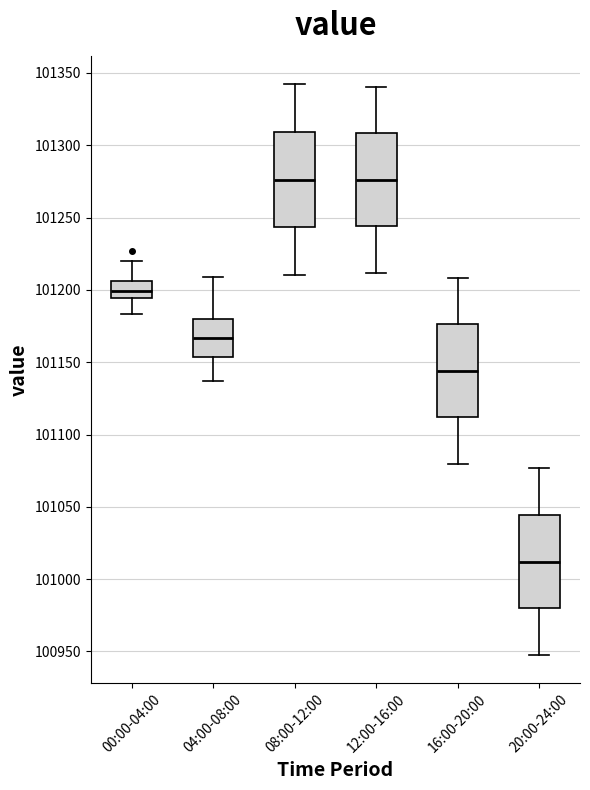

Reading left to right, transcribe this box plot: for each box, give where its median line is, the range the box spans, and where its two whiskers end, as read against the y-axis. The values are not printed on the chart, so give them approximately, as read against the axis.

00:00-04:00: median 101200, box 101195 to 101205, whiskers 101185 to 101220
04:00-08:00: median 101165, box 101155 to 101180, whiskers 101135 to 101210
08:00-12:00: median 101275, box 101245 to 101310, whiskers 101210 to 101340
12:00-16:00: median 101275, box 101245 to 101310, whiskers 101210 to 101340
16:00-20:00: median 101145, box 101110 to 101175, whiskers 101080 to 101210
20:00-24:00: median 101010, box 100980 to 101045, whiskers 100950 to 101075